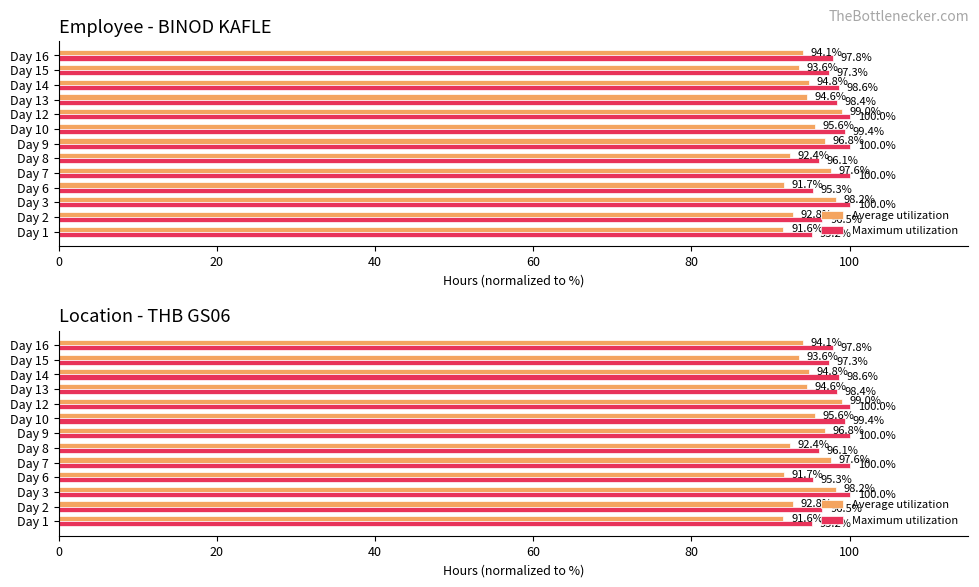

What is the minimum value shown in the chart?

91.6